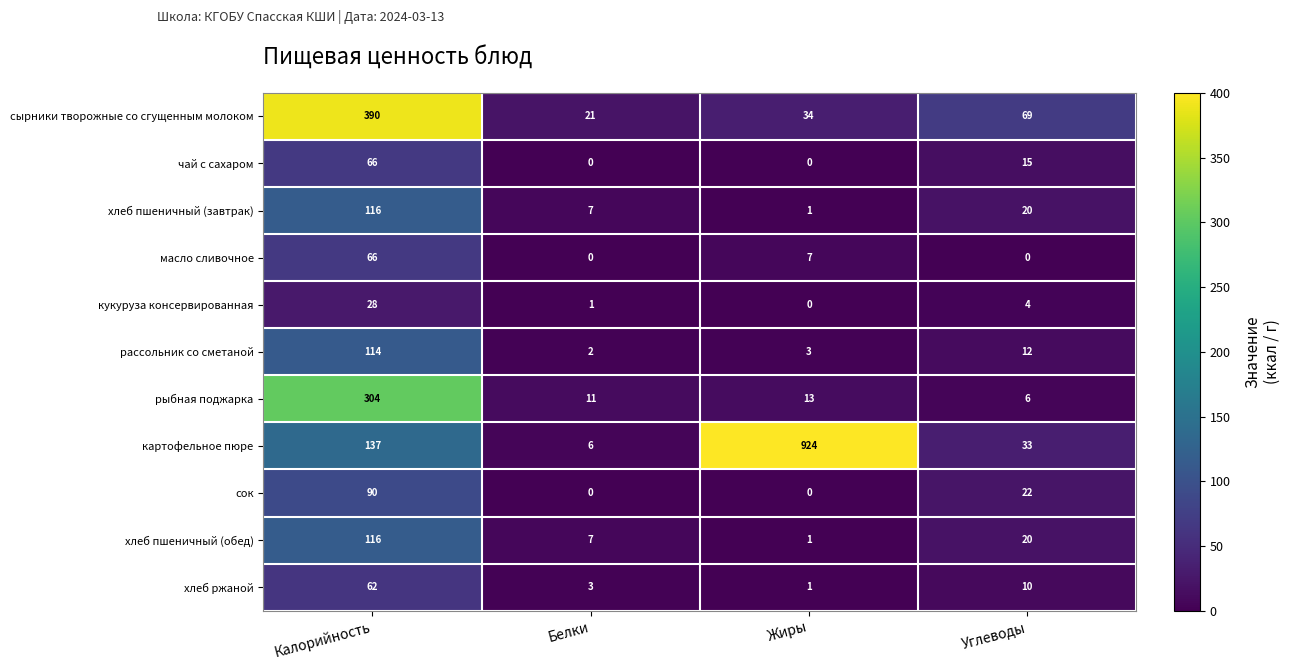

Where does the кукуруза консервированная series first go above 4?

Калорийность